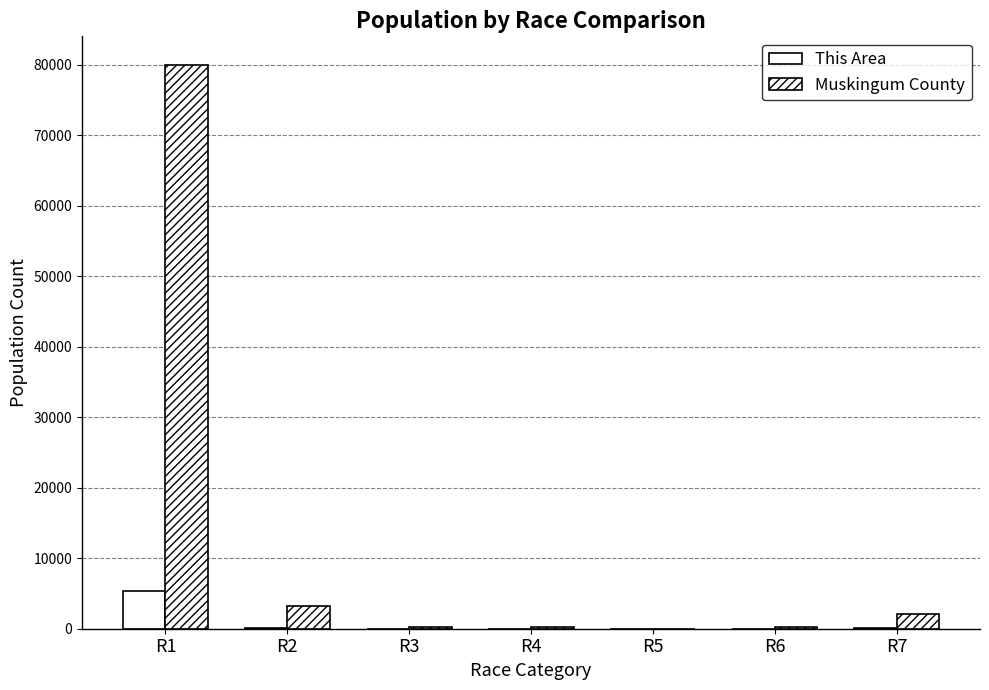

What is the maximum value for Muskingum County?

80020